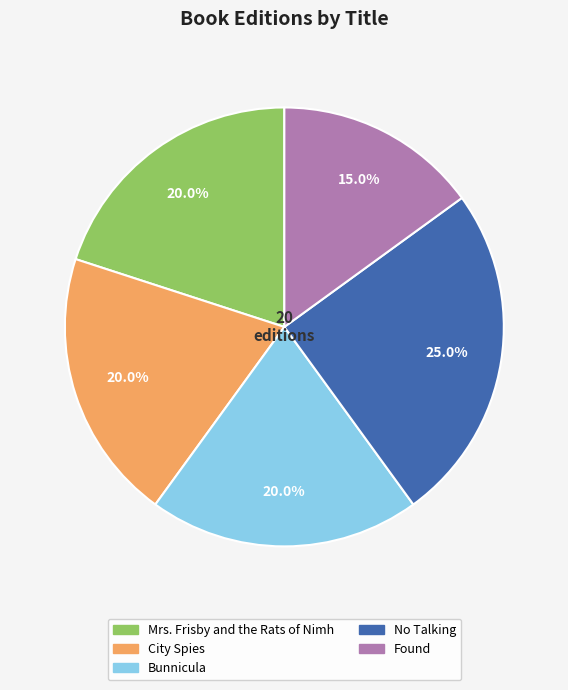

What is the smallest slice in the pie chart?

Found